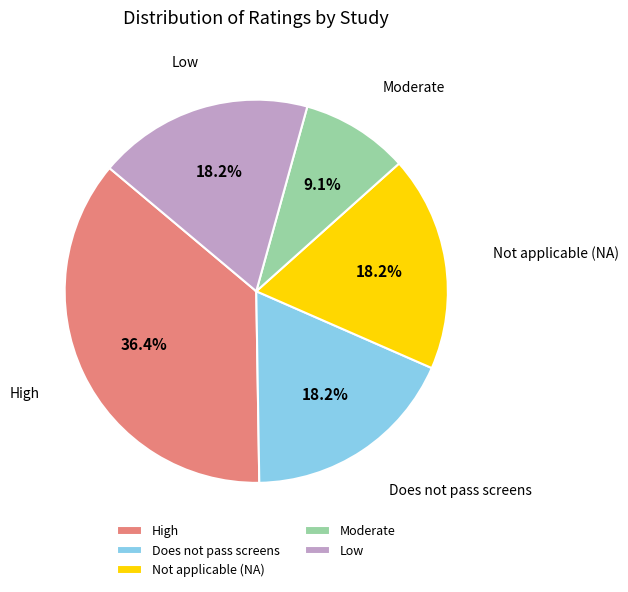

Approximately how many times larger is the value at Low compared to Not applicable (NA)?

1.0